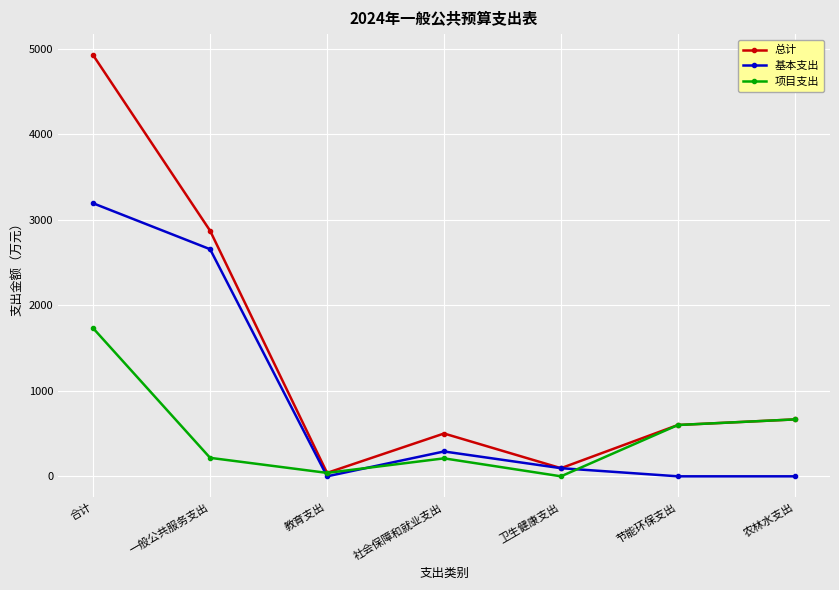

True or false: 总计 has more than 2 points higher than both neighbors.

False